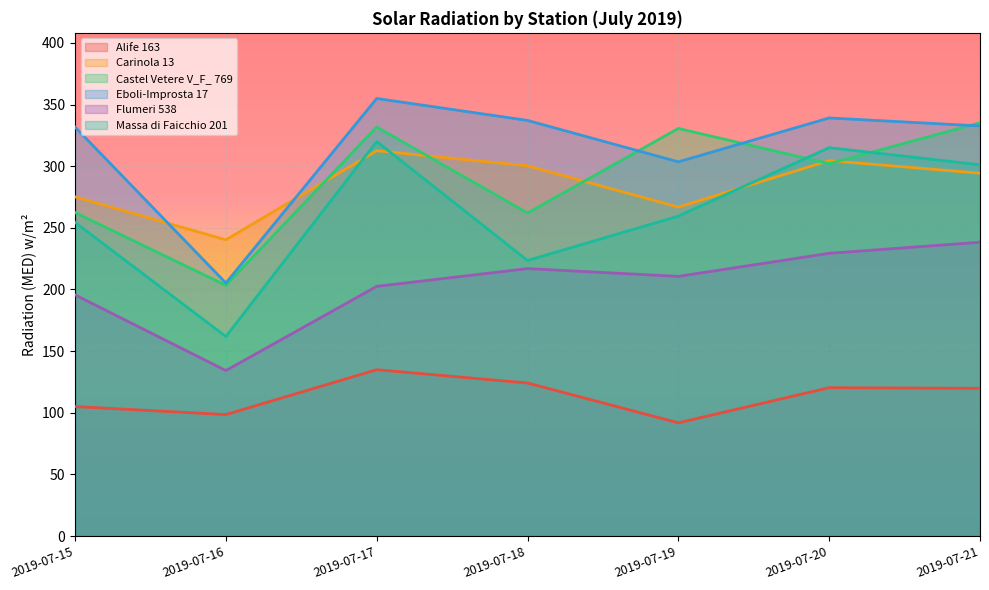

At how many categories does at least one series exceed 198?

7